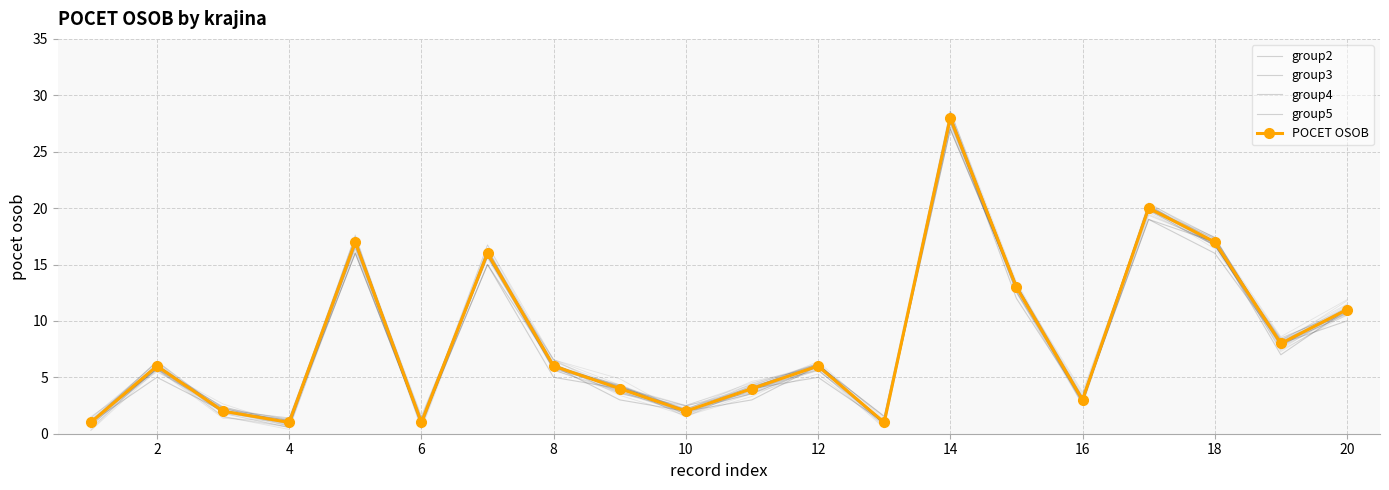

Which series has the largest total across all categories?

POCET OSOB